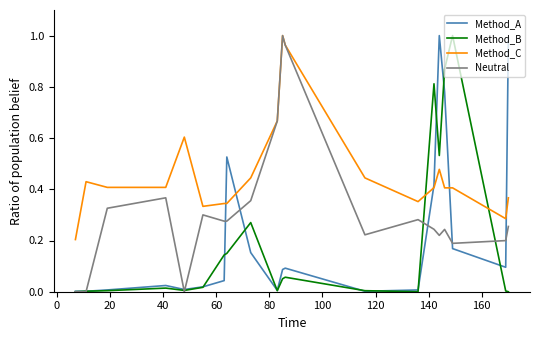

Which series has the largest total across all categories?

Method_C